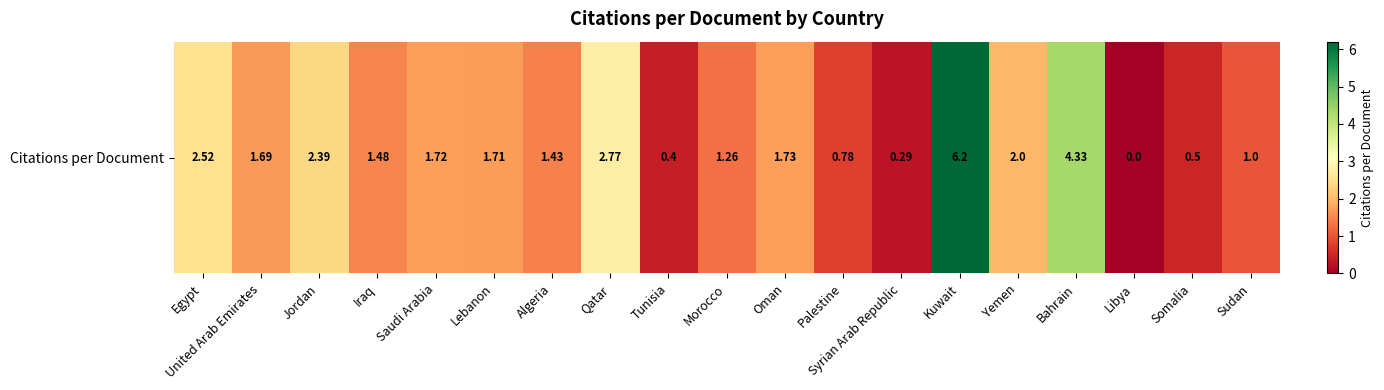

What is the approximate value at Kuwait?

6.2